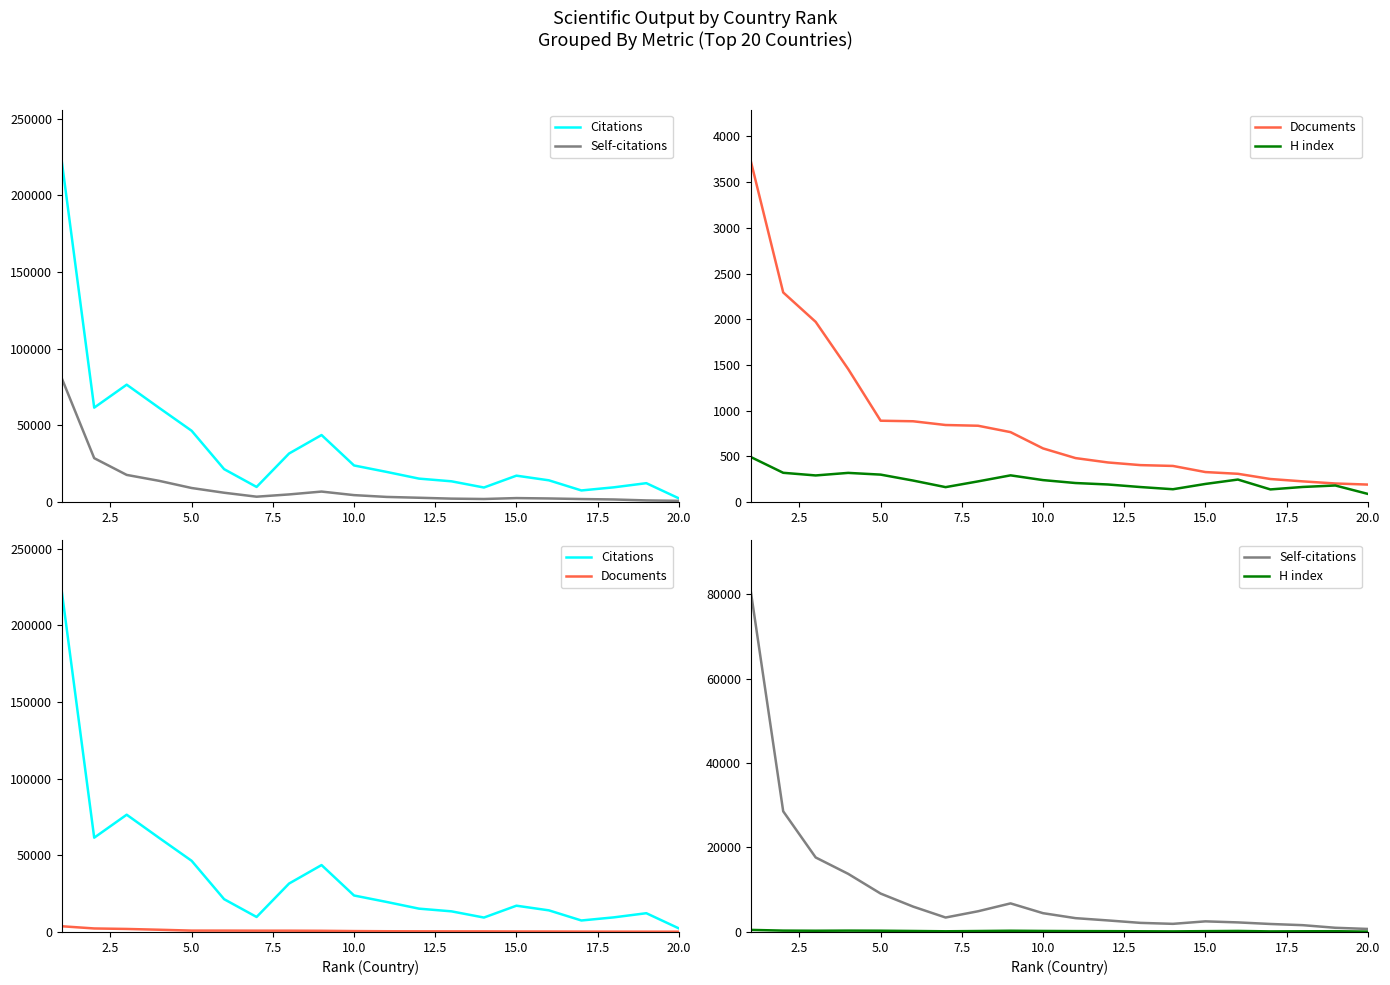

How many lines are shown in the chart?

4